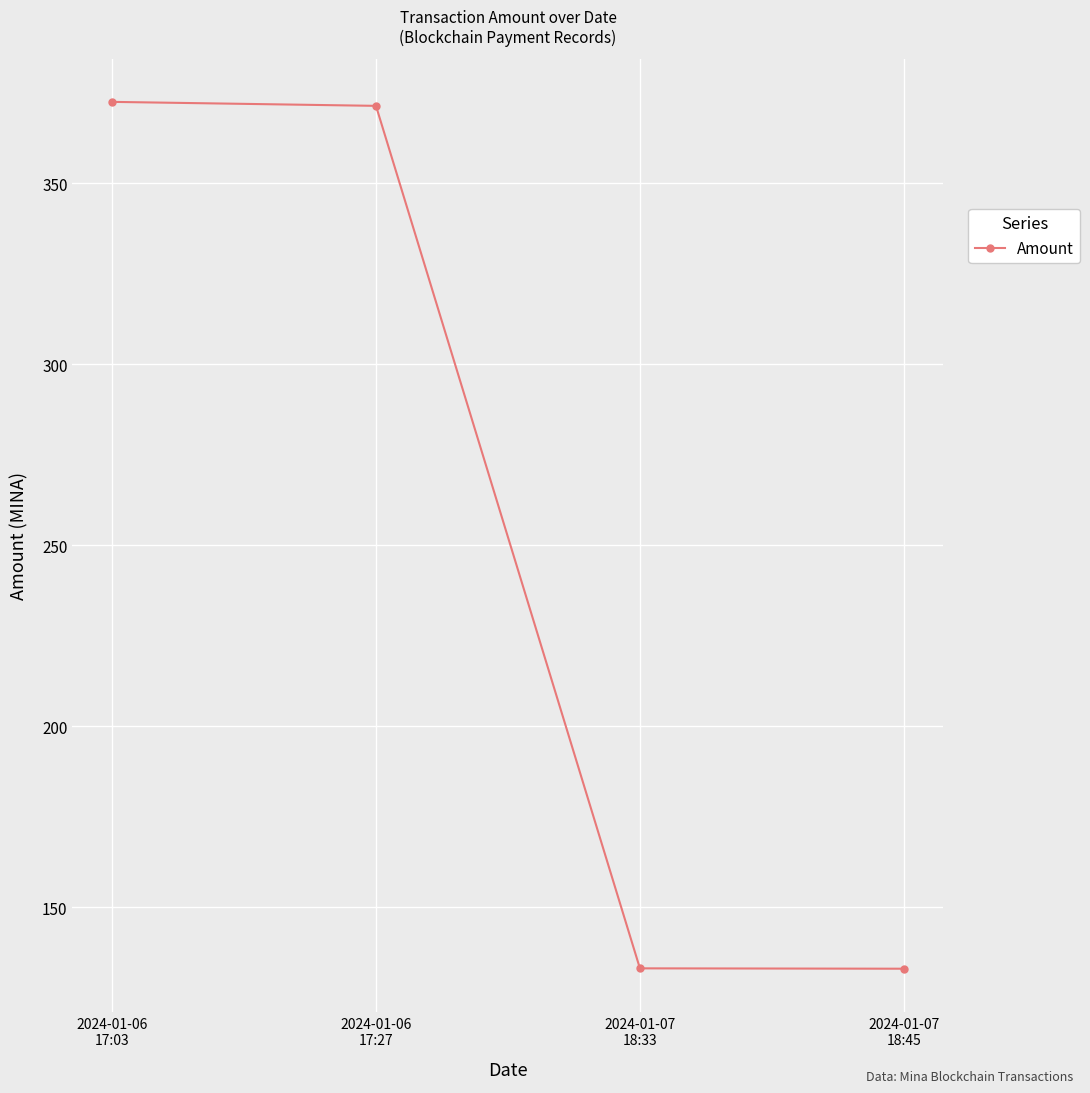

How many distinct data groups are displayed?

1